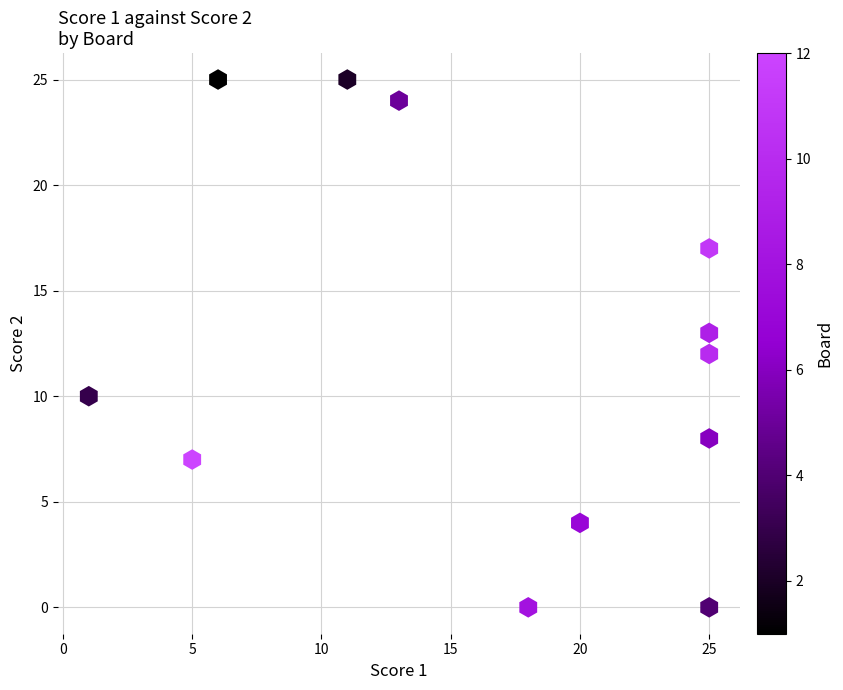

What is the average Y value?

12